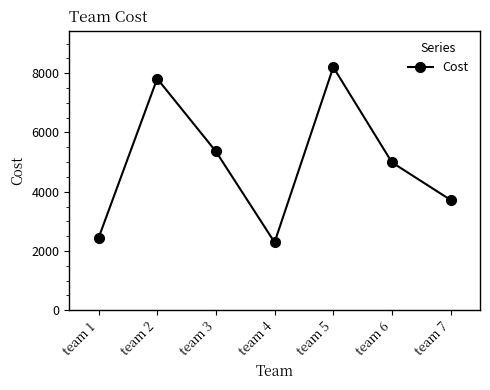

Where is the first local minimum?

team 4